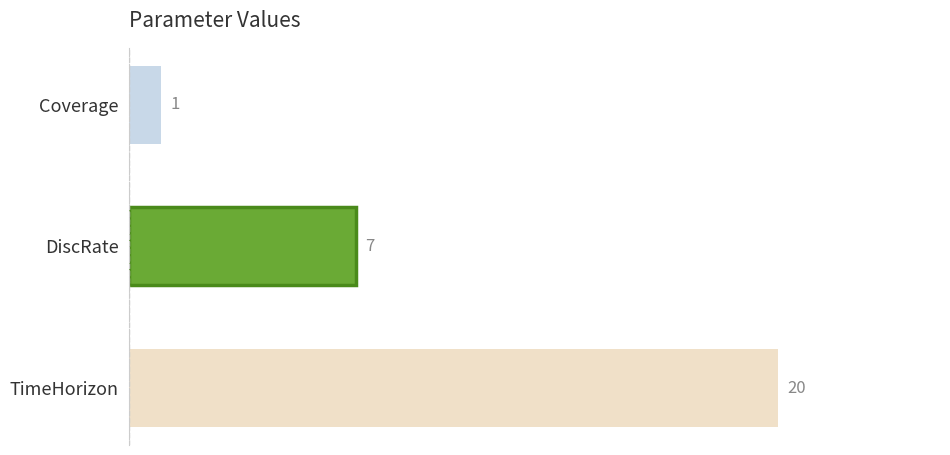

Are the bars grouped side by side (vs. stacked)?

No